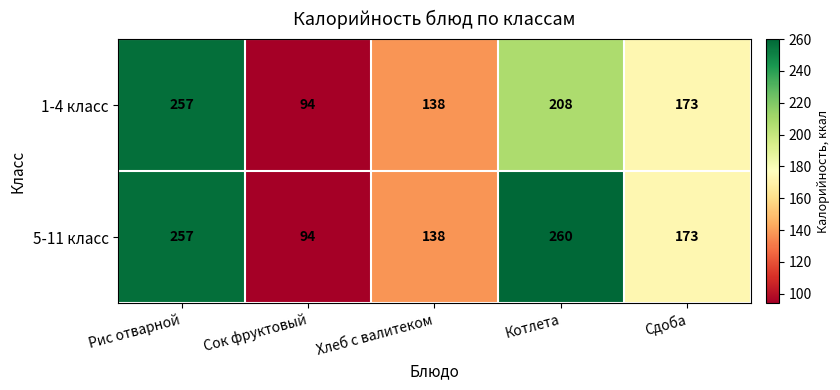

Which category has the highest value in the 5-11 класс series?

Котлета